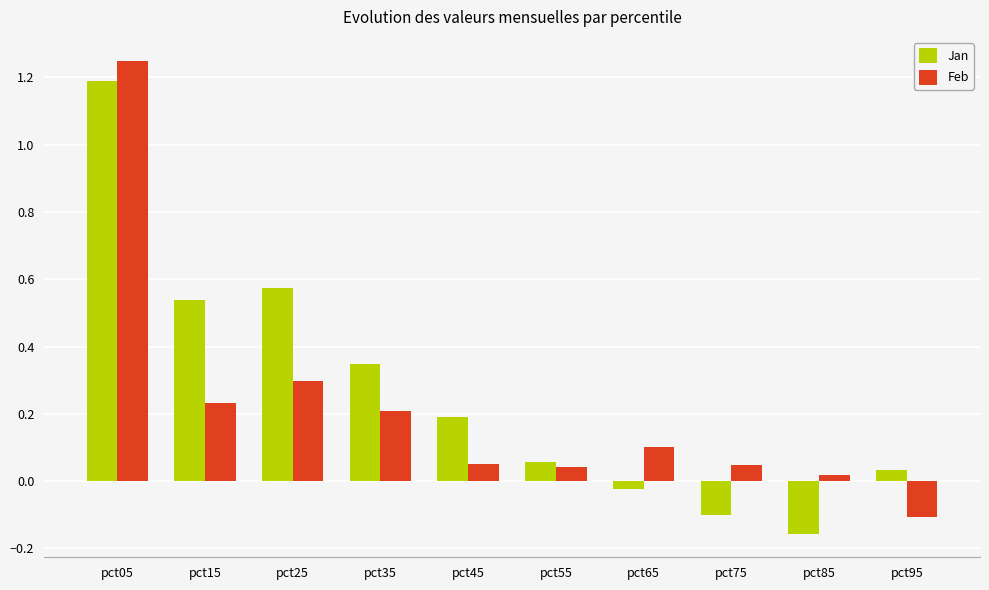

Which series has the largest total across all categories?

Jan